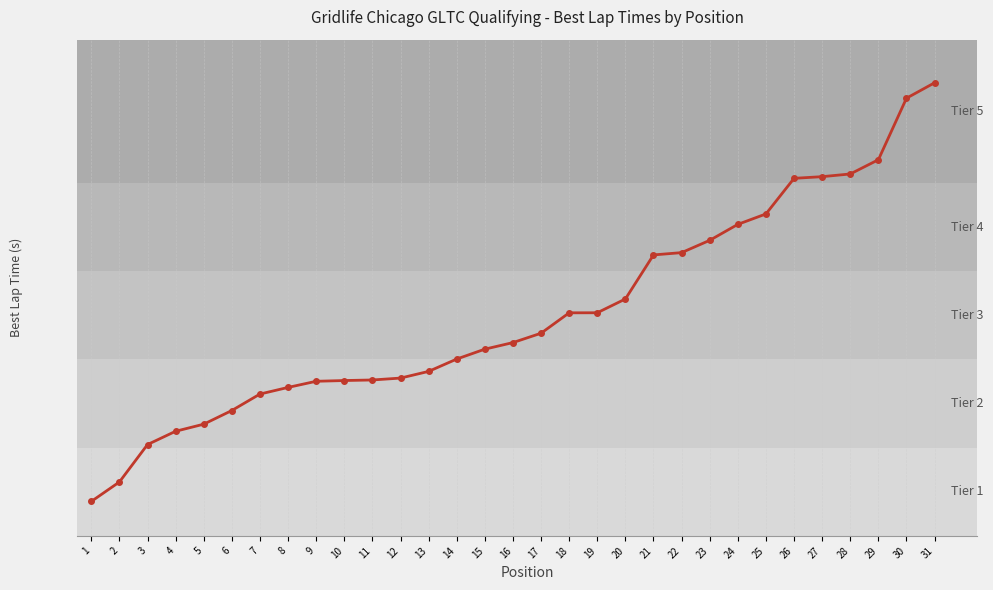

Does the chart have visible grid lines?

Yes